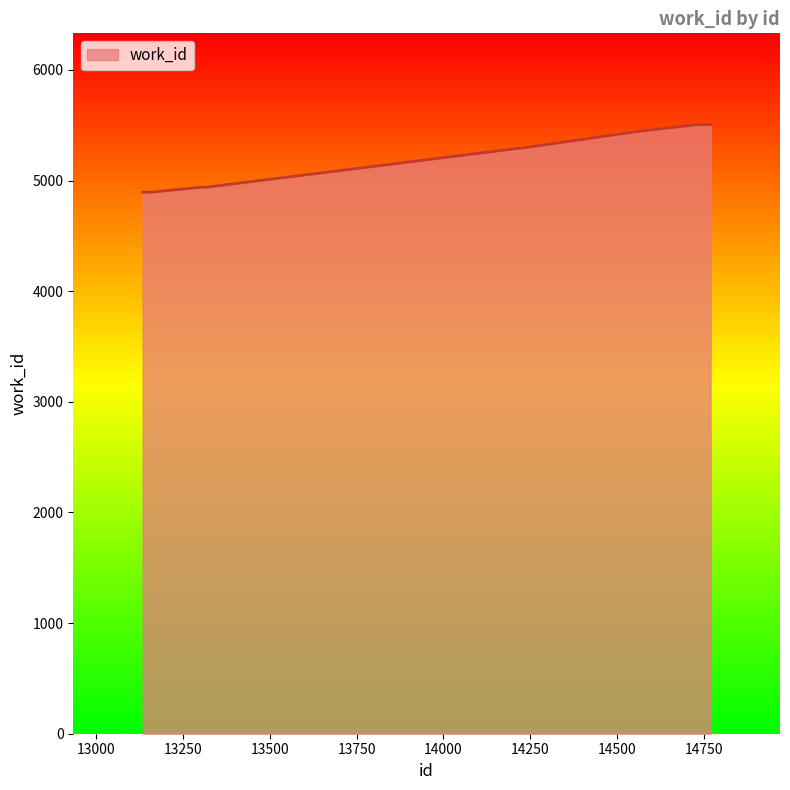

How many categories are shown in the chart?

10